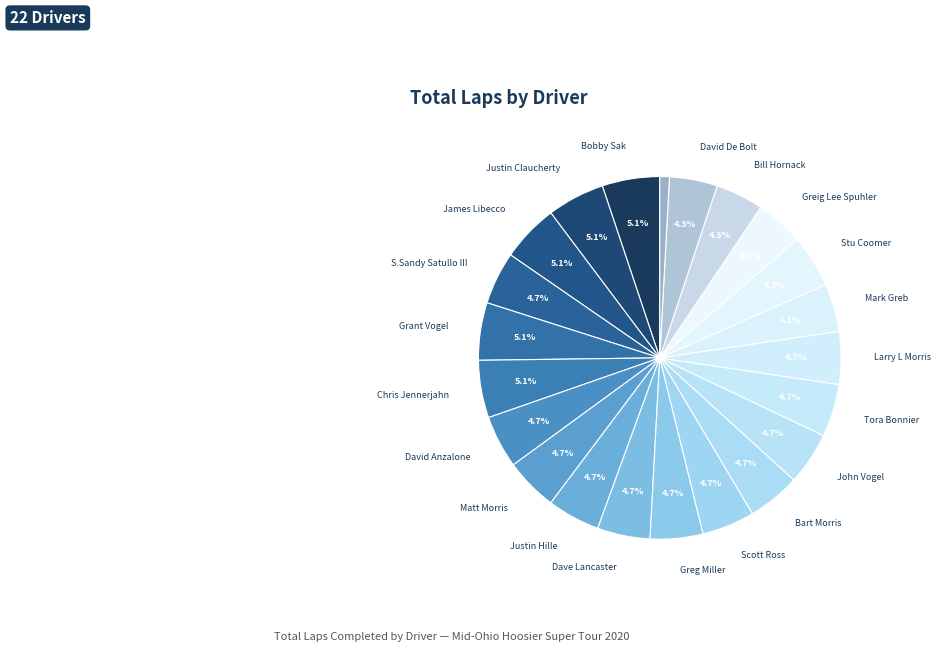

Which category has the smallest portion of the pie?

David Pintaric